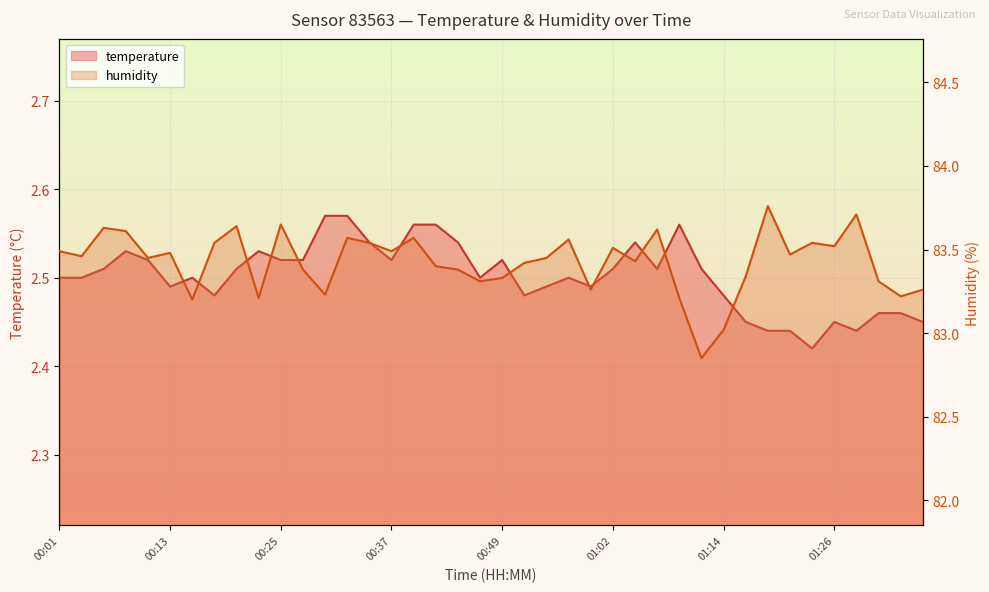

What is the label of the 5th point from the left?

00:11